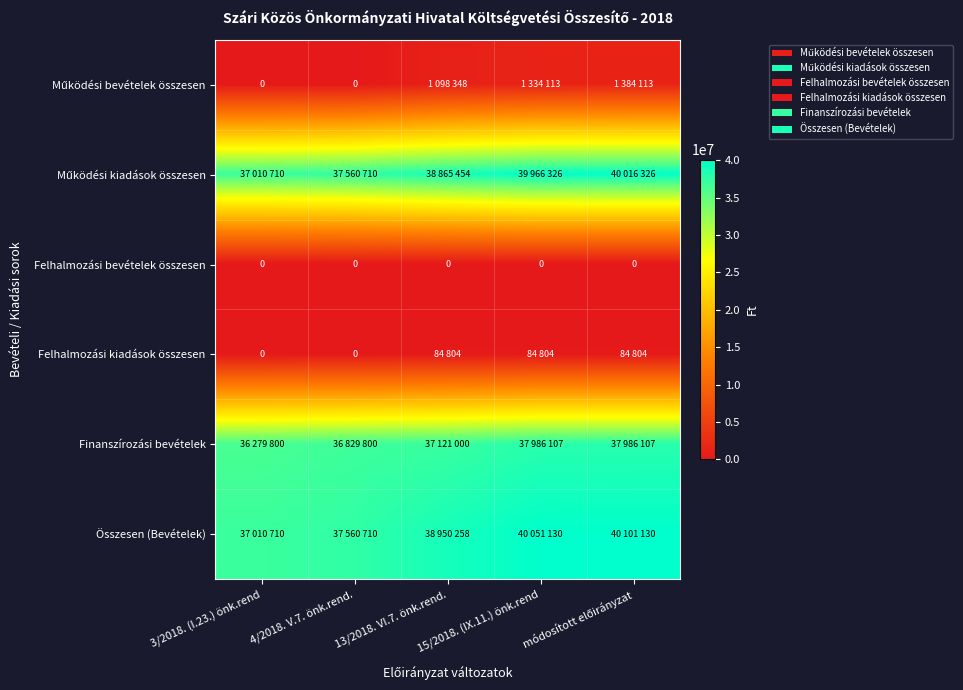

True or false: Felhalmozási bevételek összesen has a value of 0 at 4/2018. V.7. önk.rend..

True